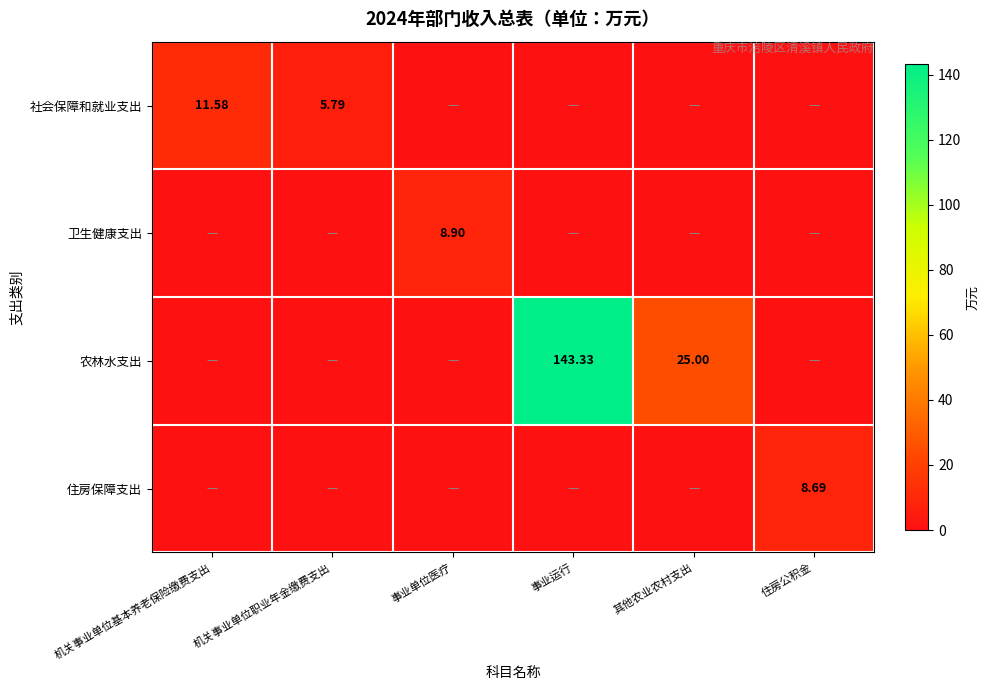

Is it true that 住房保障支出 equals 0.0 at 机关事业单位职业年金缴费支出?

True